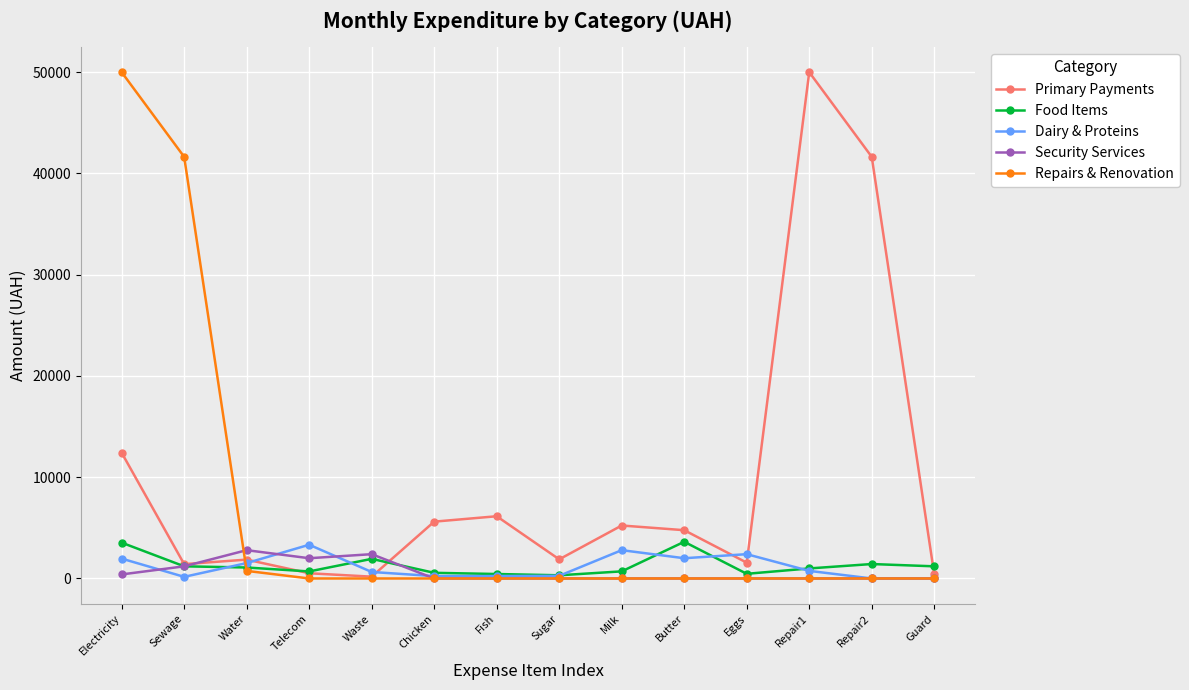

What is the greatest value displayed?

50000.0